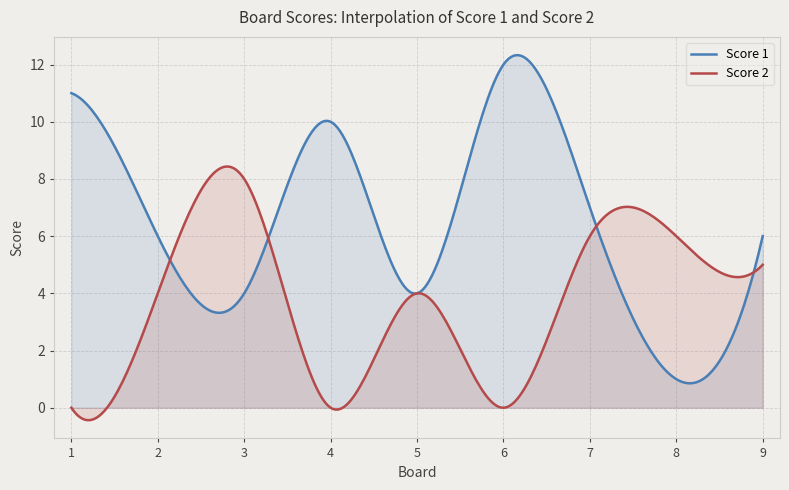

Between 8 and 6, which is larger?

6